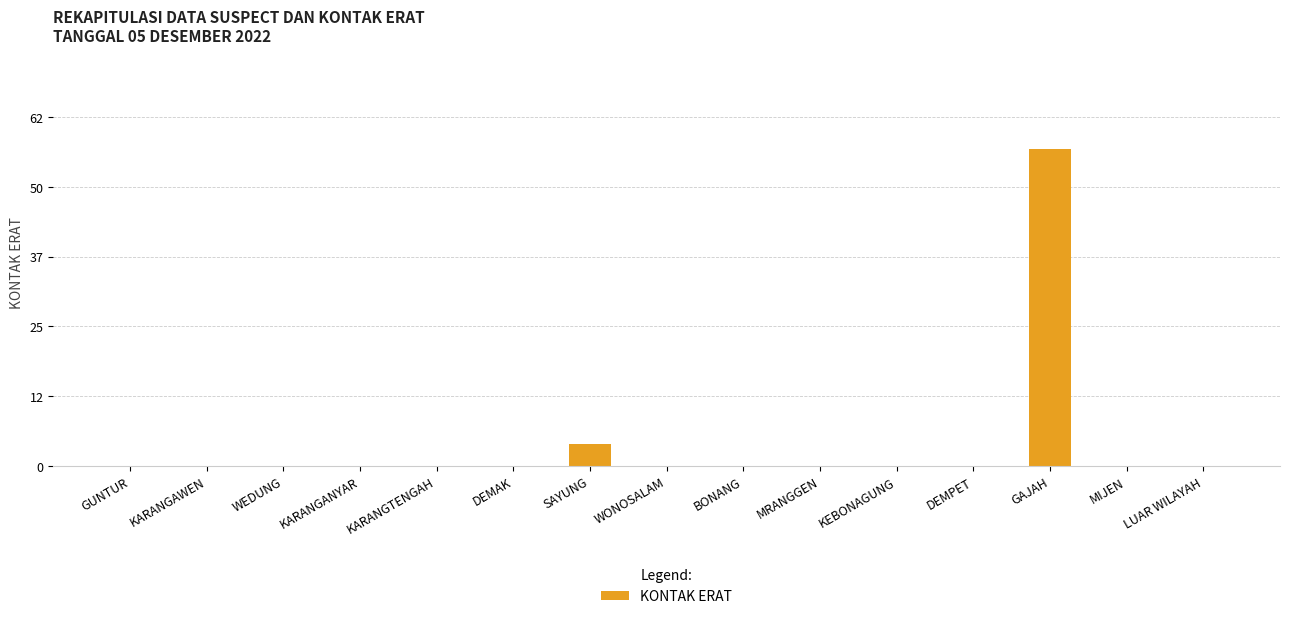

Reading left to right, extract all data points from this chart.

GUNTUR=0	KARANGAWEN=0	WEDUNG=0	KARANGANYAR=0	KARANGTENGAH=0	DEMAK=0	SAYUNG=4	WONOSALAM=0	BONANG=0	MRANGGEN=0	KEBONAGUNG=0	DEMPET=0	GAJAH=57	MIJEN=0	LUAR WILAYAH=0